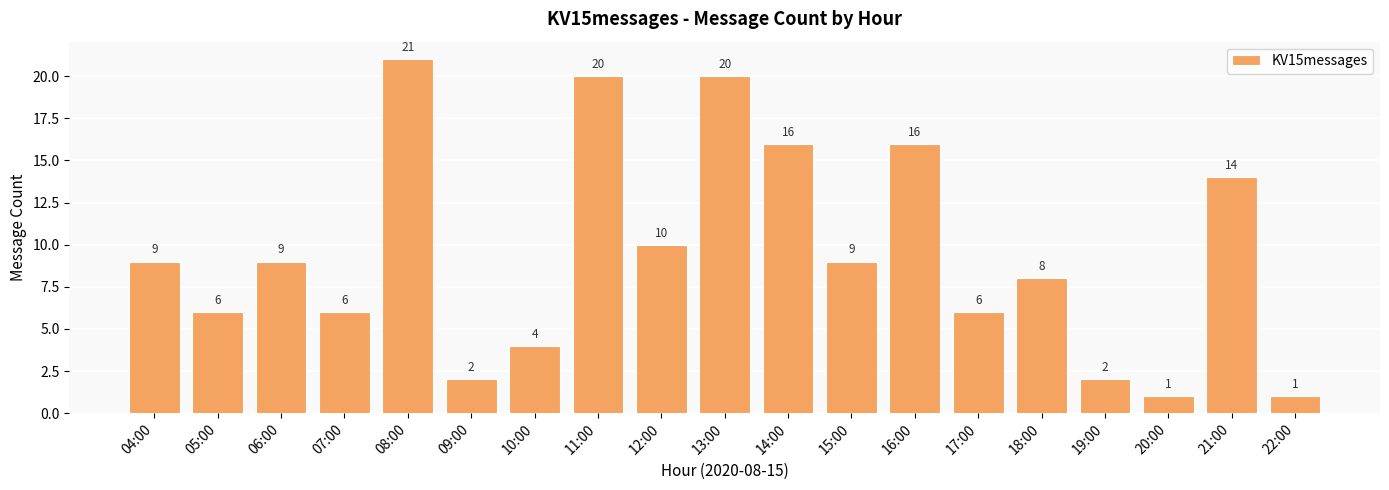

At which label is the value closest to 11?

12:00